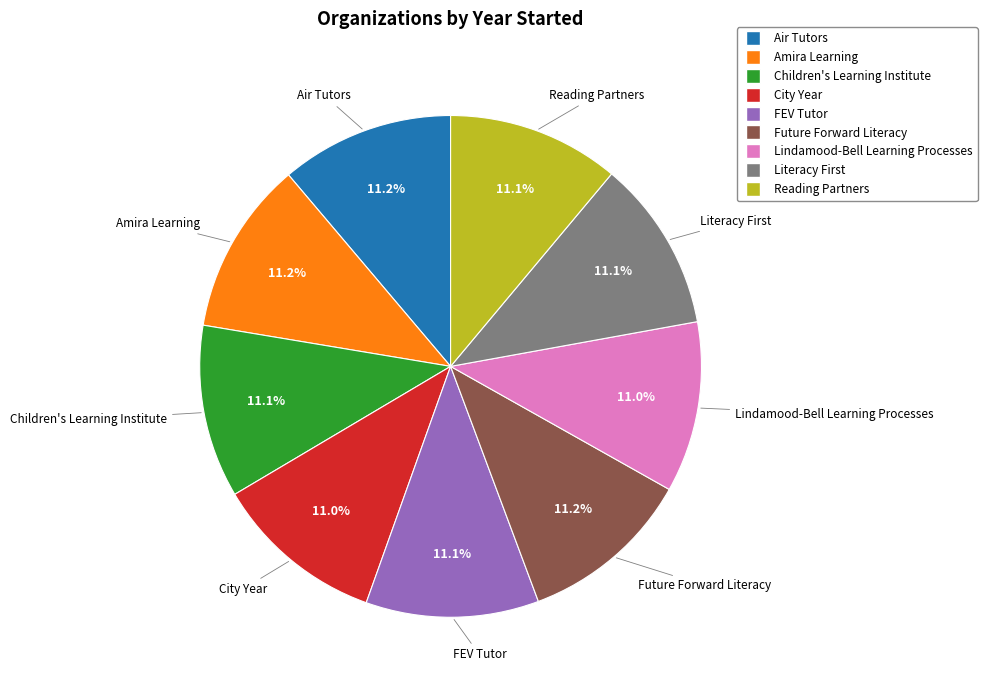

The Reading Partners slice represents 11% of the pie. True or false?

True